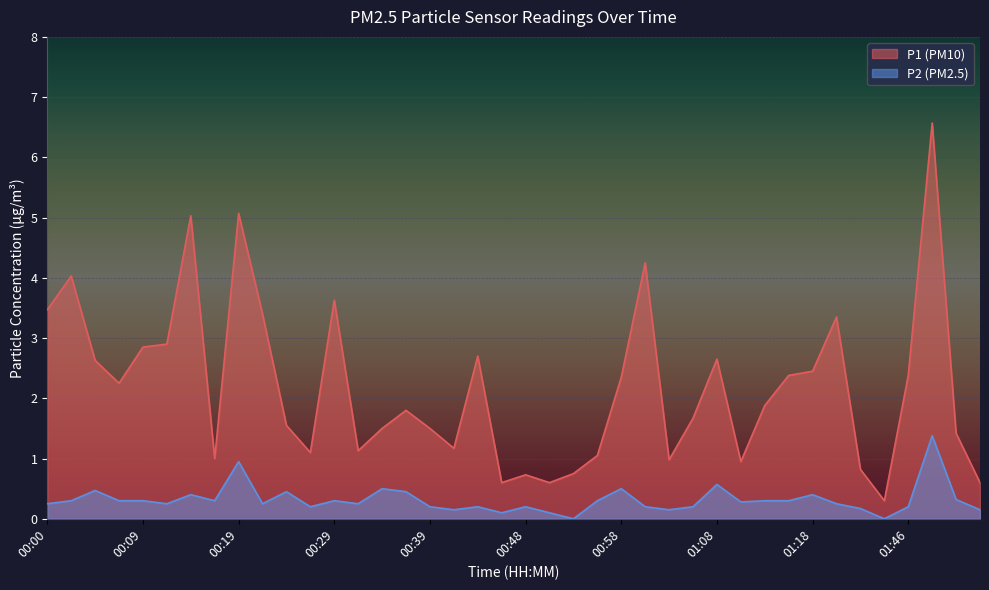

Rank the series by their maximum value, from lowest to highest.

P2 (PM2.5), P1 (PM10)